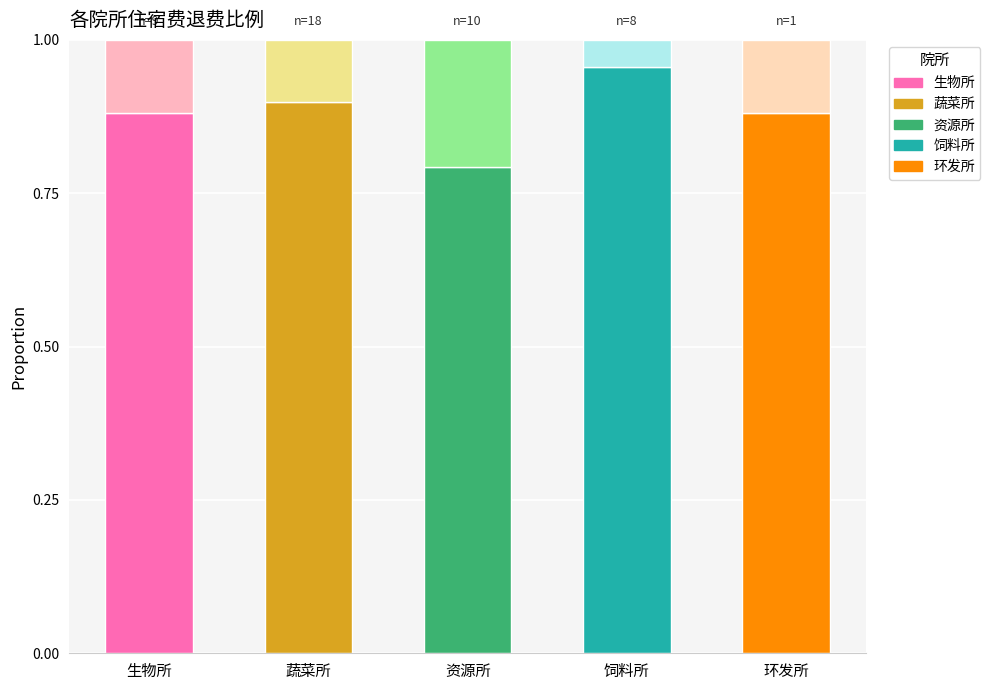

How many bars are there in total?

5